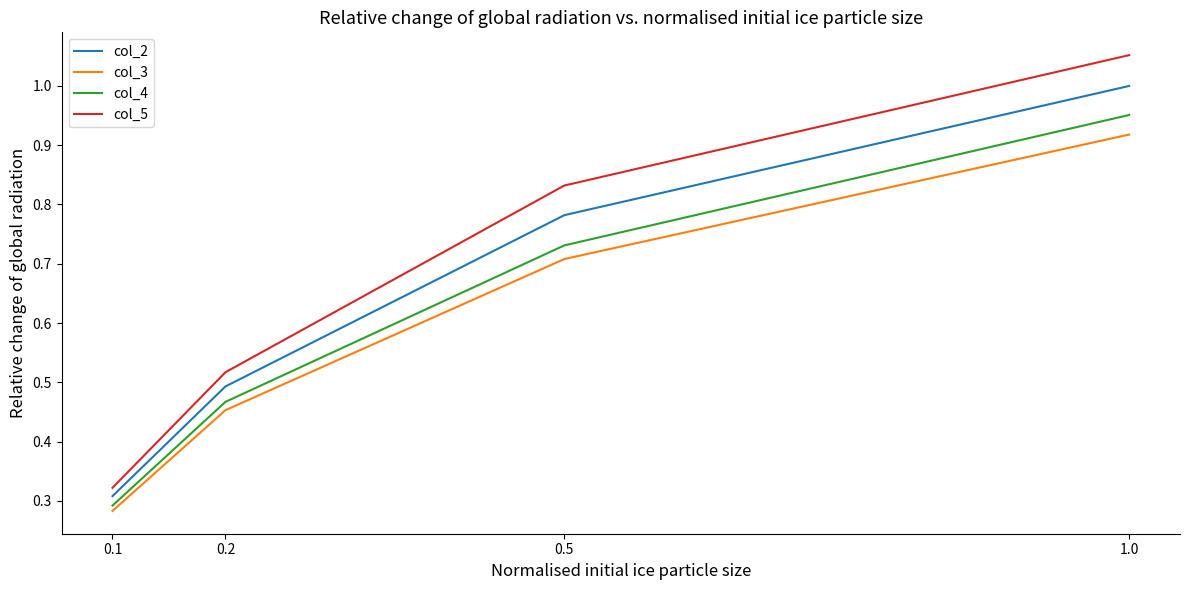

Which category has the lowest value in the col_4 series?

0.1